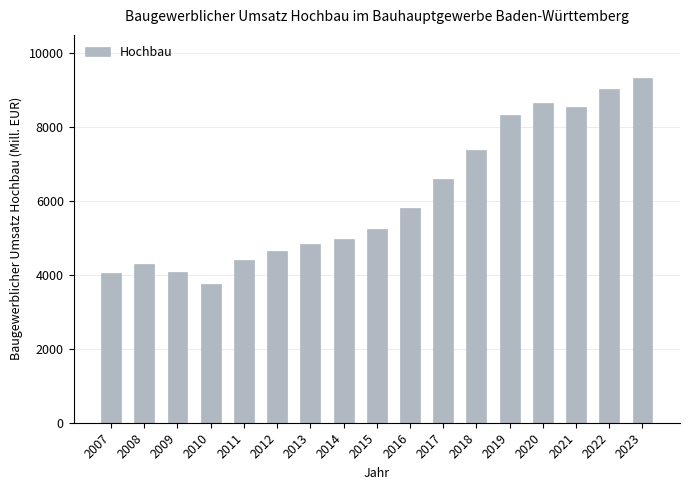

How many categories are shown in the chart?

17